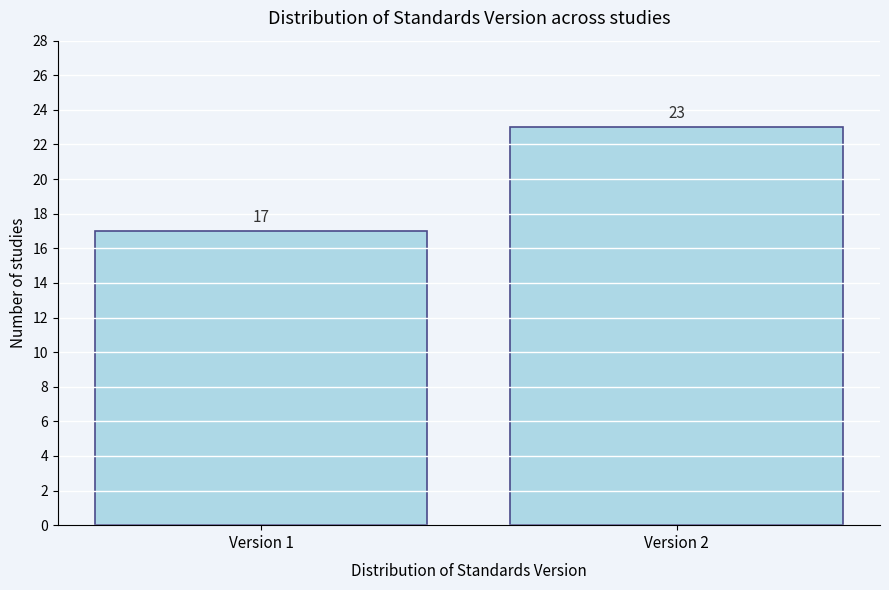

Reading left to right, extract all data points from this chart.

Version 1=17	Version 2=23